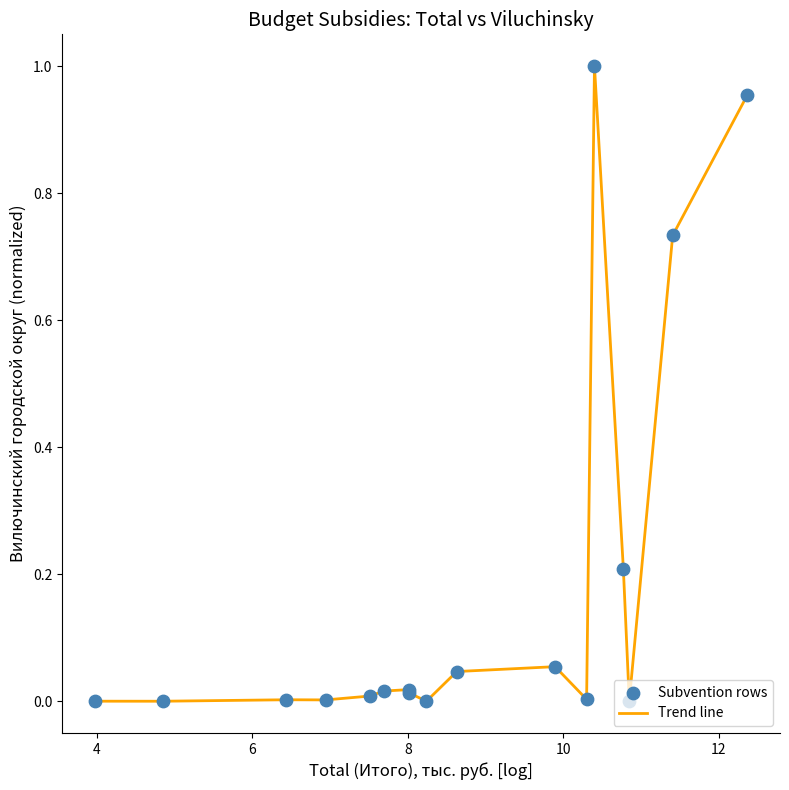

Does the chart have visible grid lines?

No